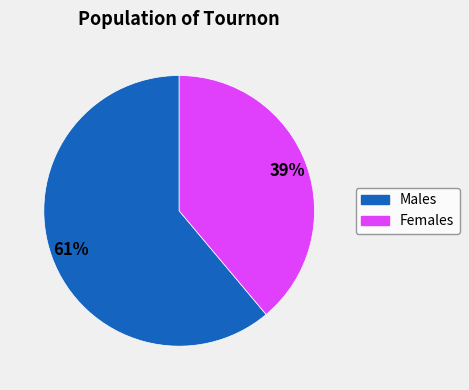

Count the number of slices in the pie.

2